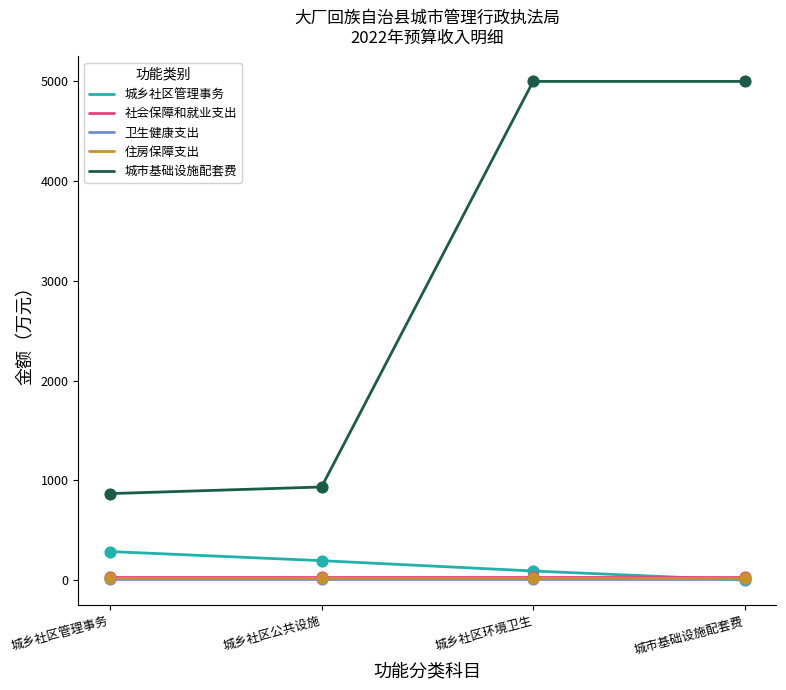

At how many categories does at least one series exceed 2848?

2